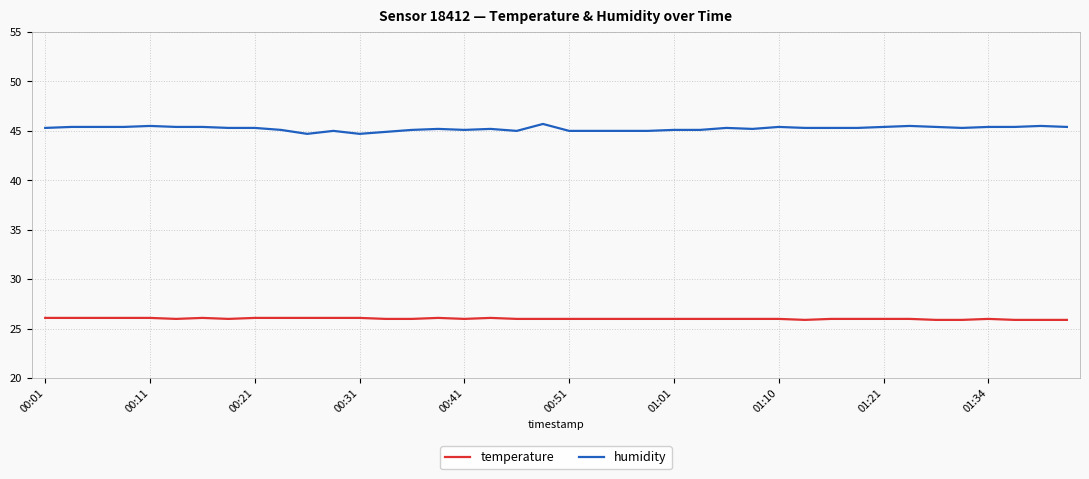

What is the maximum value shown in the chart?

45.7